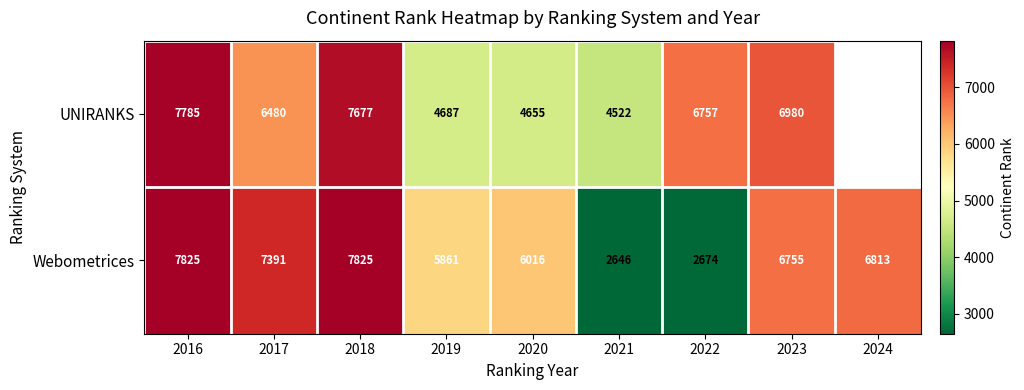

The value of UNIRANKS at 2021 is 6007.5. True or false?

False